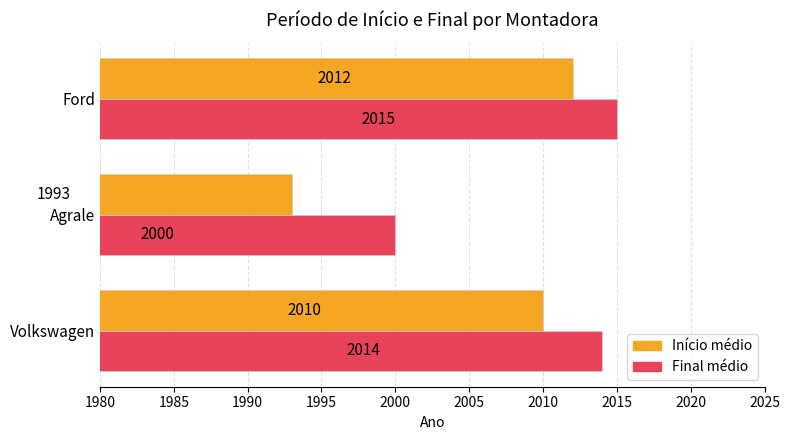

How many Início médio values are between 1993 and 2012?

3